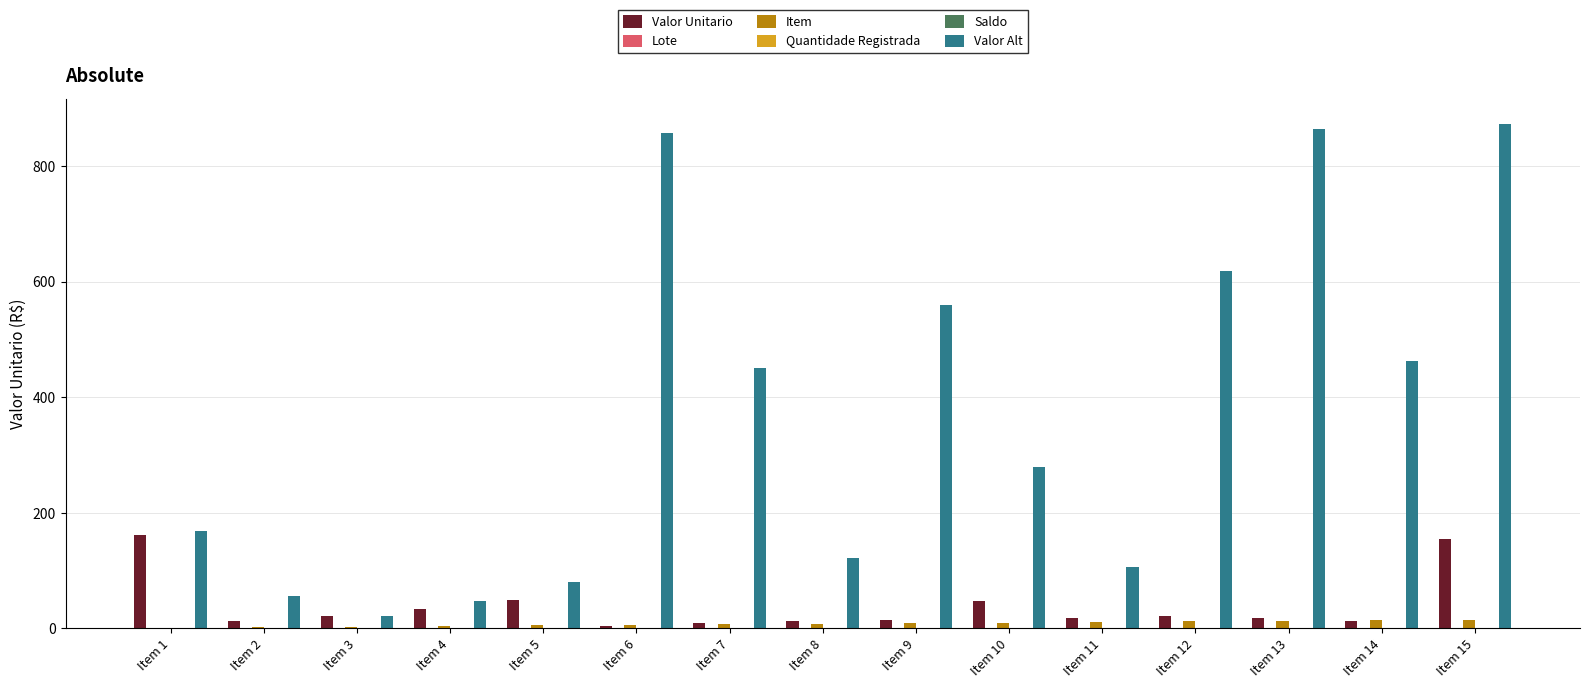

Reading right to left, transcribe all the data shown in this chart.

Valor Unitario: Item 15=155.0	Item 14=12.4	Item 13=17.4	Item 12=22.1	Item 11=17.1	Item 10=47.9	Item 9=13.8	Item 8=12.7	Item 7=8.6	Item 6=4.2	Item 5=48.4	Item 4=33.5	Item 3=20.6	Item 2=12.9	Item 1=161.2
Lote: Item 15=1.0	Item 14=1.0	Item 13=1.0	Item 12=1.0	Item 11=1.0	Item 10=1.0	Item 9=1.0	Item 8=1.0	Item 7=1.0	Item 6=1.0	Item 5=1.0	Item 4=1.0	Item 3=1.0	Item 2=1.0	Item 1=1.0
Item: Item 15=15.0	Item 14=14.0	Item 13=13.0	Item 12=12.0	Item 11=11.0	Item 10=10.0	Item 9=9.0	Item 8=8.0	Item 7=7.0	Item 6=6.0	Item 5=5.0	Item 4=4.0	Item 3=3.0	Item 2=2.0	Item 1=1.0
Quantidade Registrada: Item 15=0.0	Item 14=0.0	Item 13=0.0	Item 12=0.0	Item 11=0.0	Item 10=0.0	Item 9=0.0	Item 8=0.0	Item 7=0.0	Item 6=0.0	Item 5=0.0	Item 4=0.0	Item 3=0.0	Item 2=0.0	Item 1=0.0
Saldo: Item 15=0.0	Item 14=0.0	Item 13=0.0	Item 12=0.0	Item 11=0.0	Item 10=0.0	Item 9=0.0	Item 8=0.0	Item 7=0.0	Item 6=0.0	Item 5=0.0	Item 4=0.0	Item 3=0.0	Item 2=0.0	Item 1=0.0
Valor Alt: Item 15=872.9	Item 14=462.2	Item 13=864.1	Item 12=619.1	Item 11=106.2	Item 10=279.4	Item 9=559.2	Item 8=121.7	Item 7=450.9	Item 6=857.6	Item 5=80.3	Item 4=47.9	Item 3=21.4	Item 2=55.8	Item 1=169.2